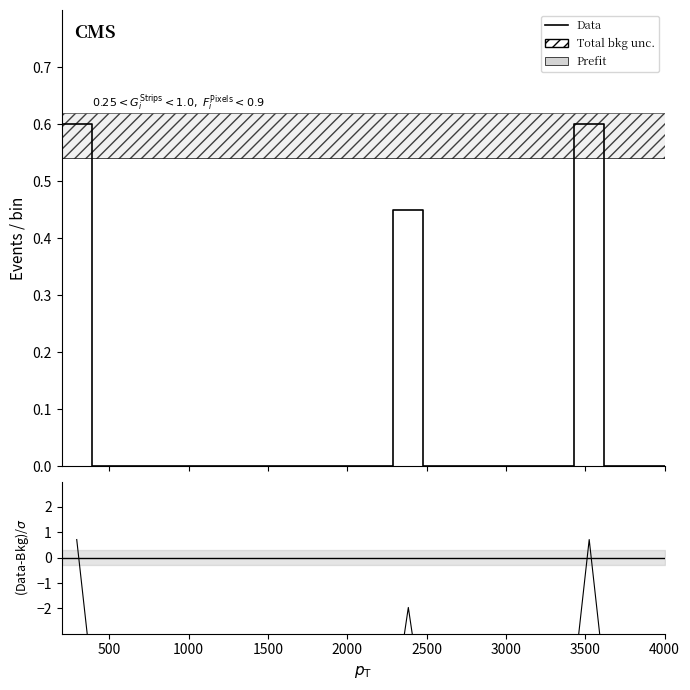

Which category has the lowest value across all series?

1000